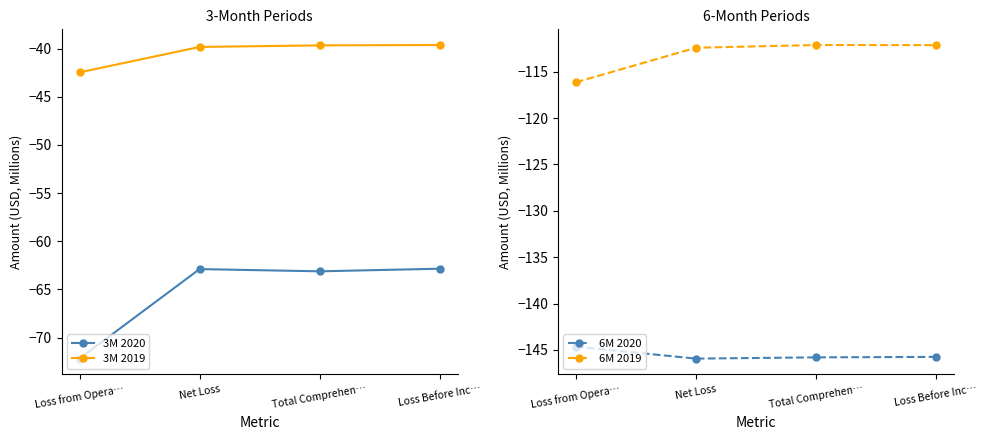

Which has a higher value, Loss Before Inc… or Total Comprehen…?

Loss Before Inc…